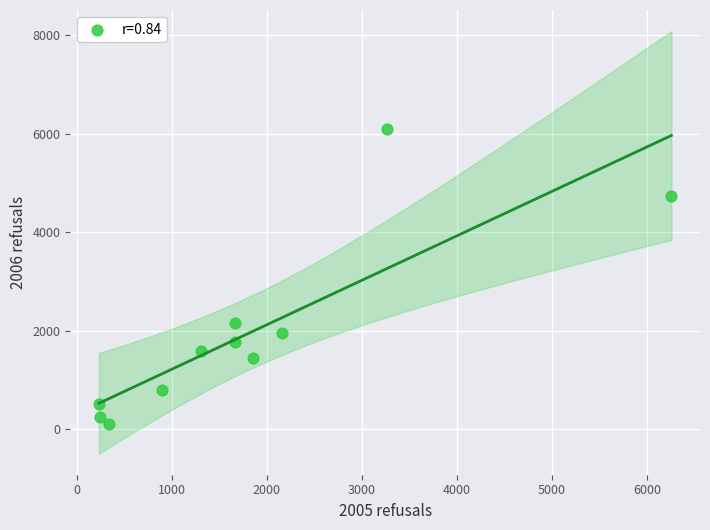

What Y value in the scatter plot is closest to 3105?

2161